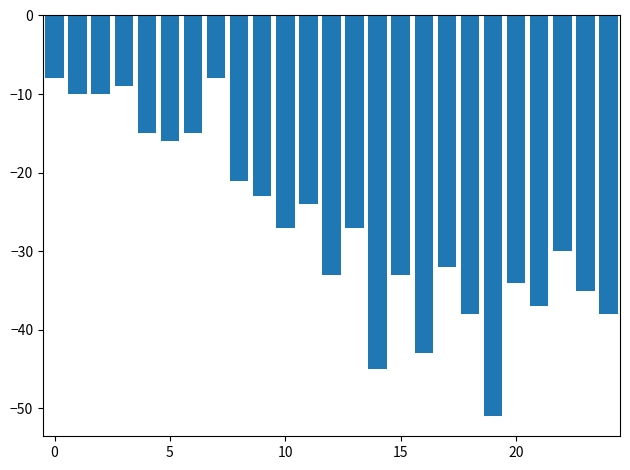

What is the smallest value displayed?

-51